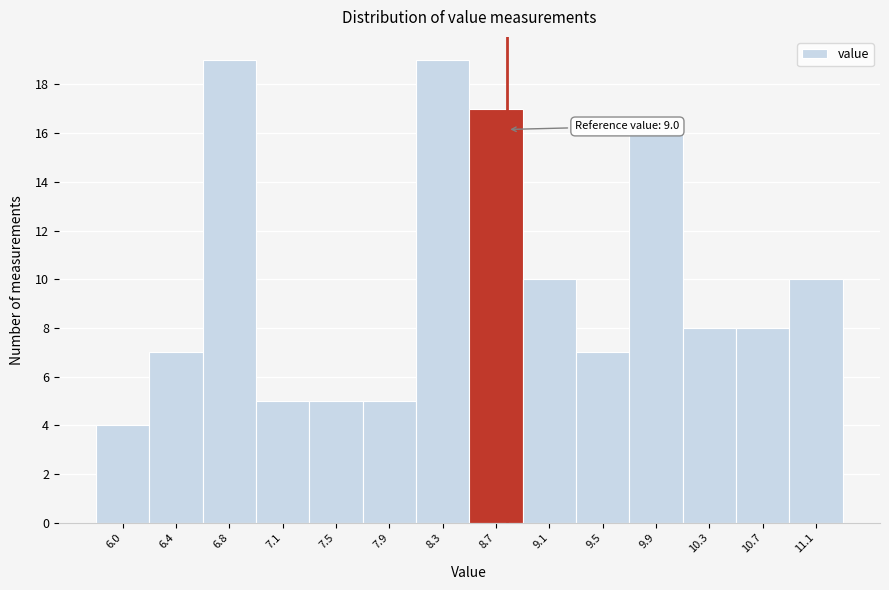

Reading left to right, transcribe all the data shown in this chart.

6.0=4	6.4=7	6.8=19	7.1=5	7.5=5	7.9=5	8.3=19	8.7=17	9.1=10	9.5=7	9.9=16	10.3=8	10.7=8	11.1=10